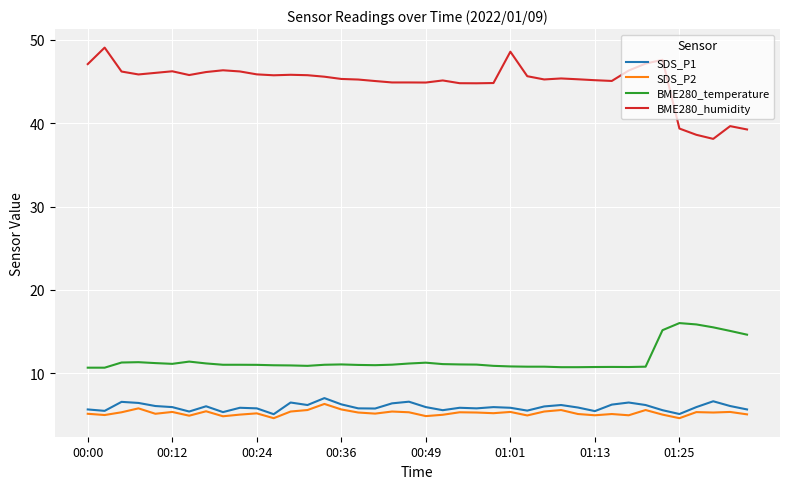

Which series has the largest total across all categories?

BME280_humidity